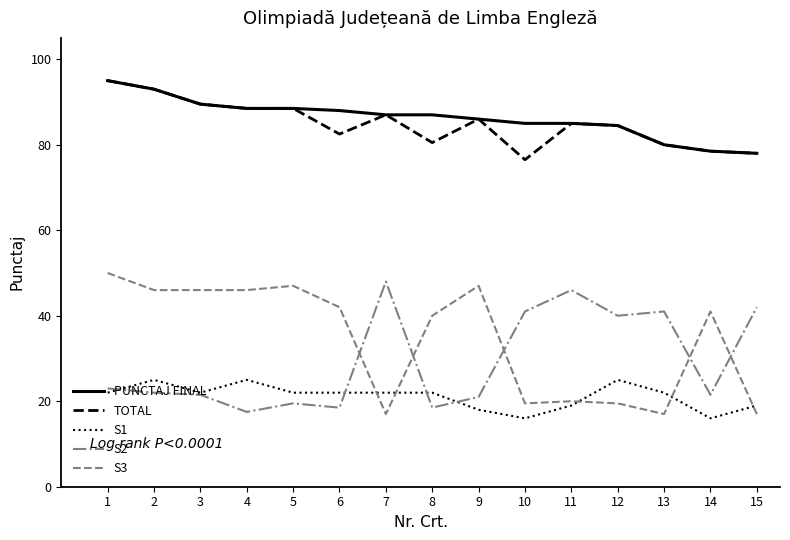

At which label does S3 first exceed 41?

1